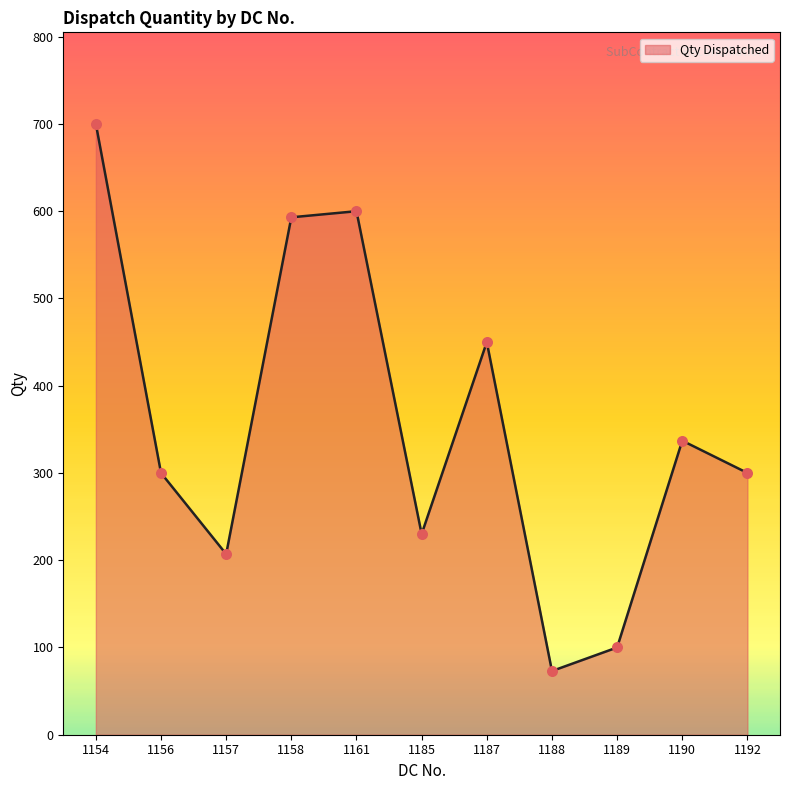

Approximately how many times larger is the value at 1188 compared to 1158?

0.1